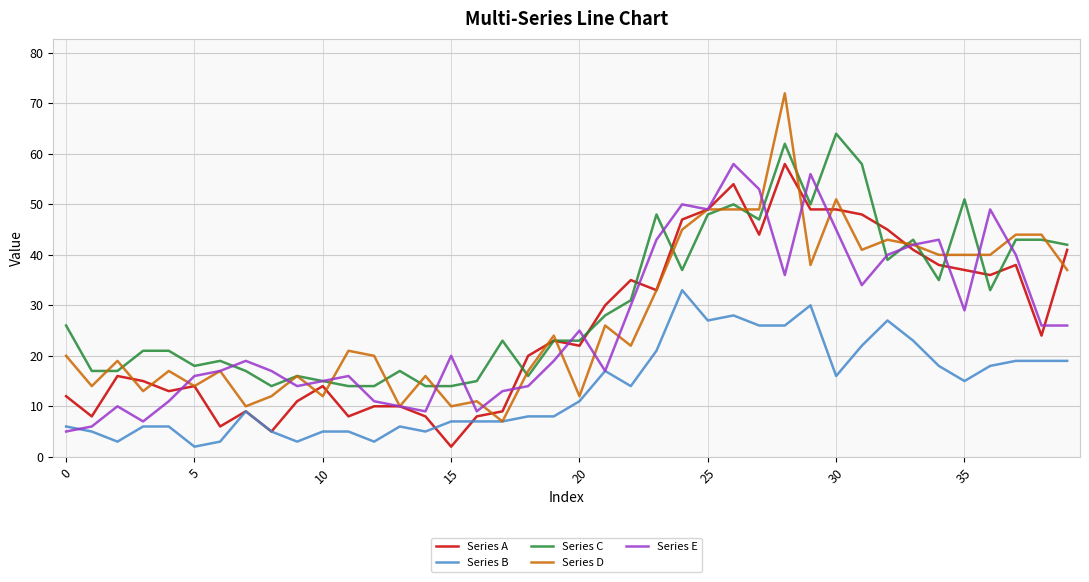

True or false: Series B and Series C cross at least once.

False